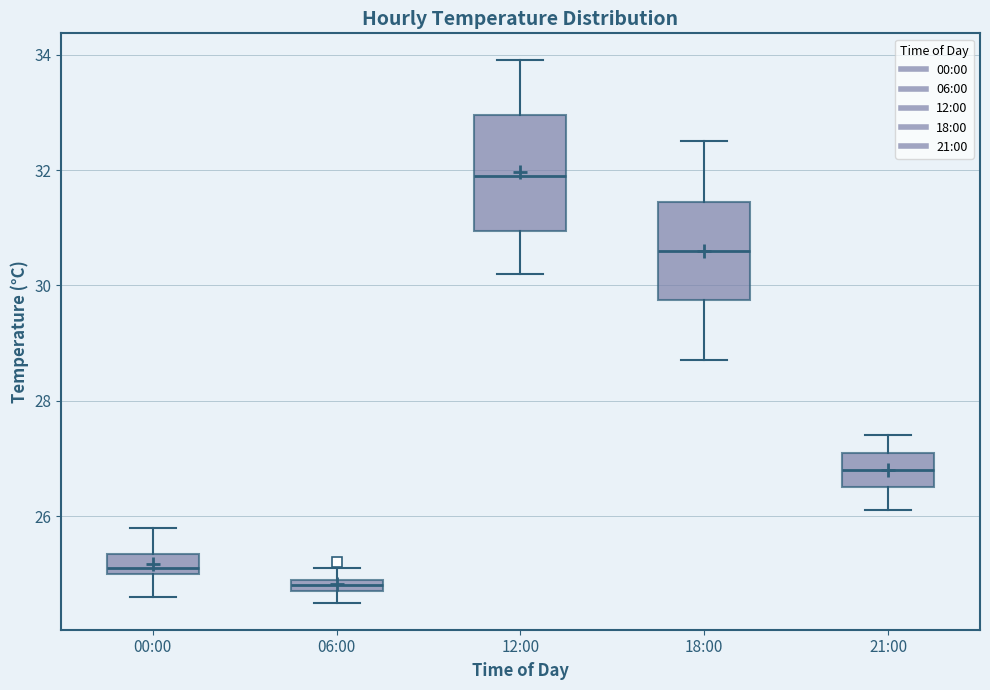

Comparing the boxes themselves (not the whiskers), which one is the tallest?

12:00